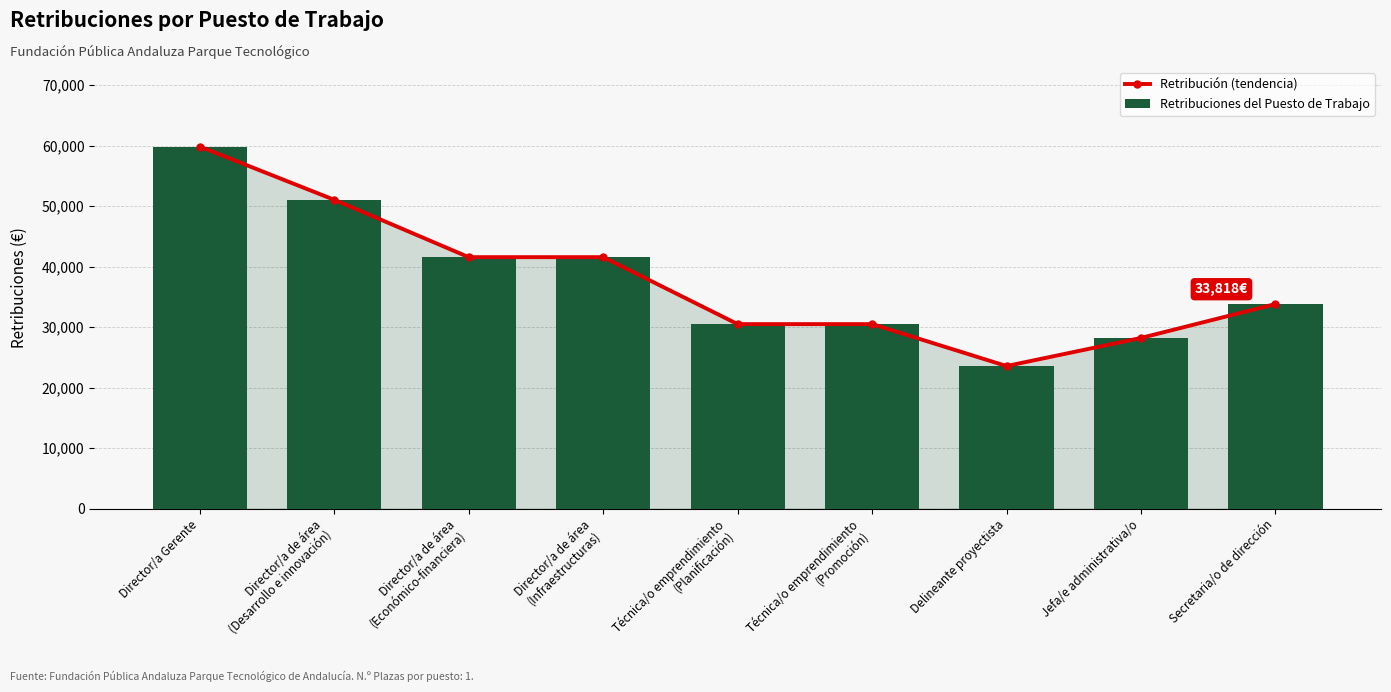

Between Técnica/o emprendimiento
(Promoción) and Secretaria/o de dirección, which series saw the biggest shift?

Retribución (tendencia)